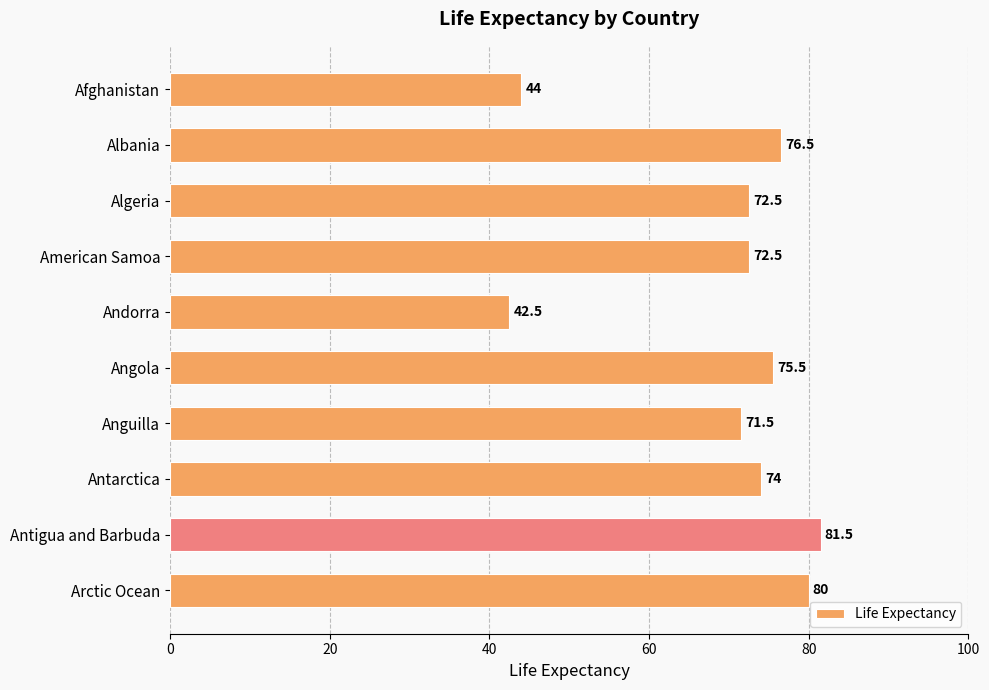

Which label corresponds to the largest value in the chart?

Antigua and Barbuda